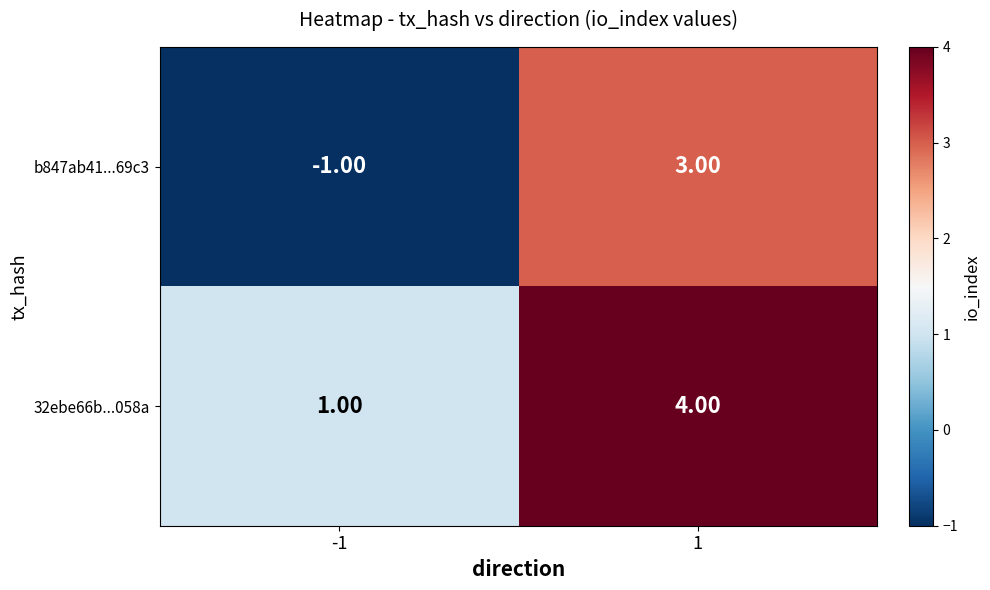

What is the difference between the 32ebe66b...058a values at -1 and 1?

3